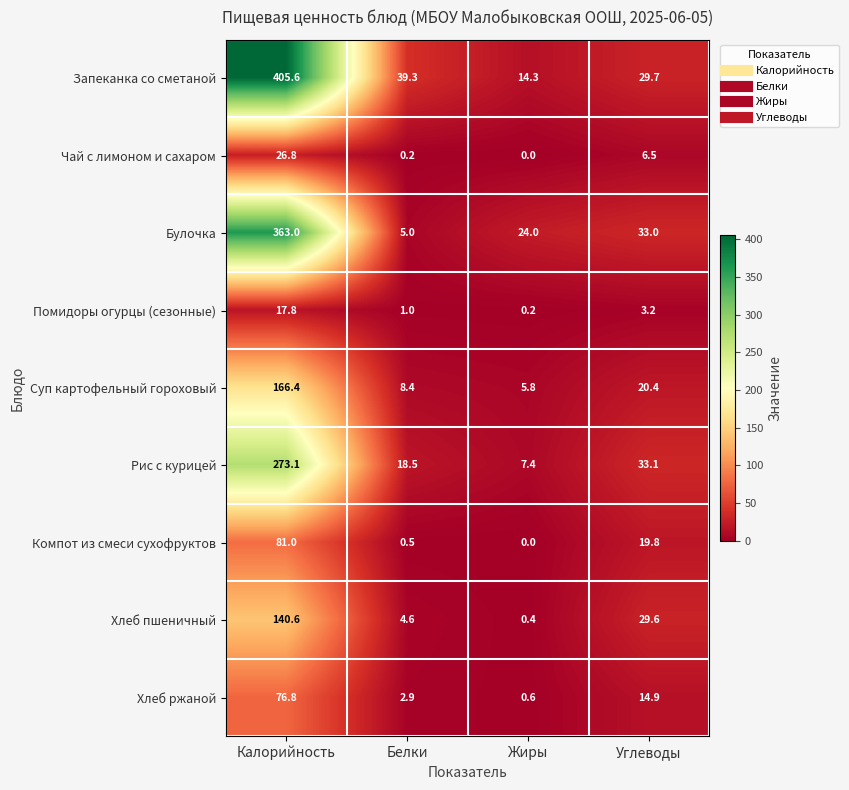

At which category does the chart reach its peak across all series?

Калорийность